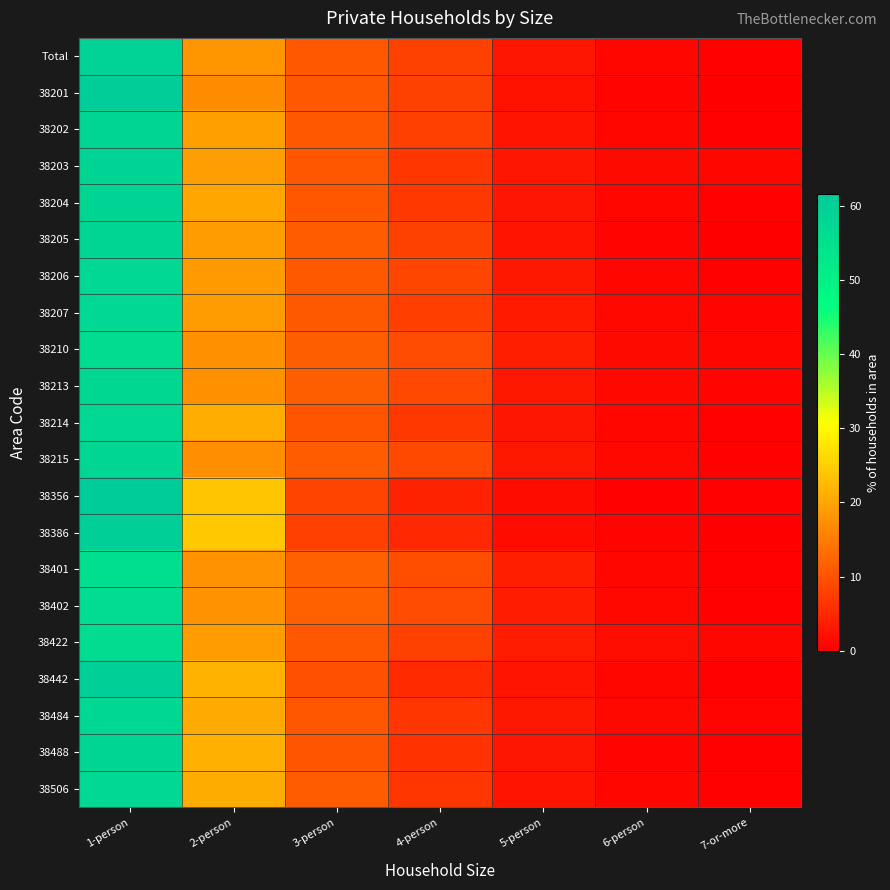

Reading right to left, transcribe all the data shown in this chart.

Total: 7-or-more=0.4	6-person=0.8	5-person=2.7	4-person=7.9	3-person=10.8	2-person=18.2	1-person=59.2
38201: 7-or-more=0.2	6-person=0.6	5-person=2.4	4-person=8.1	3-person=10.7	2-person=16.9	1-person=61.0
38202: 7-or-more=0.4	6-person=0.9	5-person=2.5	4-person=7.7	3-person=10.8	2-person=19.2	1-person=58.4
38203: 7-or-more=0.8	6-person=1.3	5-person=2.8	4-person=6.7	3-person=10.6	2-person=19.0	1-person=58.8
38204: 7-or-more=0.4	6-person=0.8	5-person=2.6	4-person=6.9	3-person=10.5	2-person=20.0	1-person=58.7
38205: 7-or-more=0.2	6-person=0.6	5-person=2.6	4-person=7.9	3-person=11.1	2-person=19.0	1-person=58.6
38206: 7-or-more=0.3	6-person=0.9	5-person=2.9	4-person=8.4	3-person=11.1	2-person=18.5	1-person=57.8
38207: 7-or-more=0.6	6-person=1.1	5-person=3.2	4-person=7.6	3-person=10.8	2-person=18.9	1-person=57.7
38210: 7-or-more=0.8	6-person=1.3	5-person=3.6	4-person=9.2	3-person=11.5	2-person=17.5	1-person=56.1
38213: 7-or-more=0.6	6-person=1.1	5-person=3.0	4-person=9.0	3-person=11.4	2-person=17.5	1-person=57.5
38214: 7-or-more=0.5	6-person=0.9	5-person=2.7	4-person=6.9	3-person=10.2	2-person=21.1	1-person=57.9
38215: 7-or-more=0.5	6-person=1.0	5-person=3.1	4-person=9.0	3-person=11.2	2-person=17.1	1-person=58.2
38356: 7-or-more=0.3	6-person=0.5	5-person=1.4	4-person=4.1	3-person=8.2	2-person=23.9	1-person=61.5
38386: 7-or-more=0.2	6-person=0.6	5-person=1.6	4-person=5.0	3-person=7.9	2-person=24.1	1-person=60.6
38401: 7-or-more=0.4	6-person=1.0	5-person=3.7	4-person=9.4	3-person=11.9	2-person=17.6	1-person=56.0
38402: 7-or-more=0.4	6-person=1.0	5-person=3.5	4-person=9.2	3-person=11.6	2-person=17.7	1-person=56.5
38422: 7-or-more=0.8	6-person=1.8	5-person=3.4	4-person=7.9	3-person=10.7	2-person=18.8	1-person=56.5
38442: 7-or-more=0.4	6-person=0.7	5-person=2.5	4-person=5.1	3-person=9.6	2-person=21.5	1-person=60.2
38484: 7-or-more=0.5	6-person=1.1	5-person=3.0	4-person=6.5	3-person=10.5	2-person=20.4	1-person=58.0
38488: 7-or-more=0.4	6-person=0.7	5-person=2.8	4-person=6.2	3-person=10.2	2-person=21.2	1-person=58.5
38506: 7-or-more=0.4	6-person=0.9	5-person=2.4	4-person=6.6	3-person=11.1	2-person=20.7	1-person=57.8